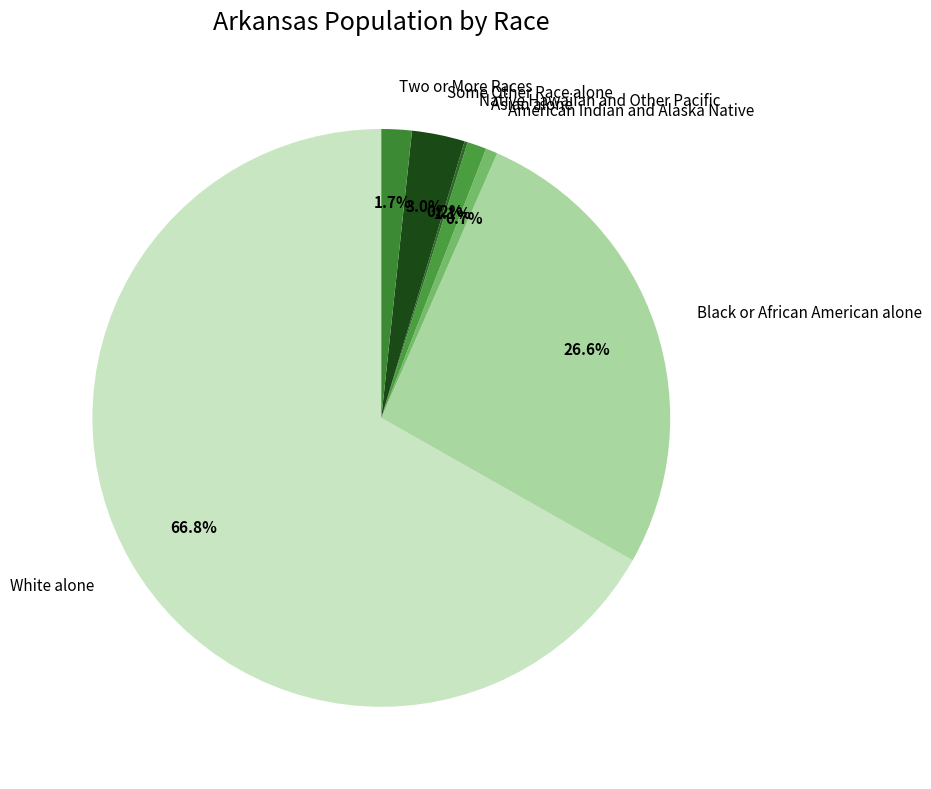

Does White alone account for over 50% of the chart?

Yes